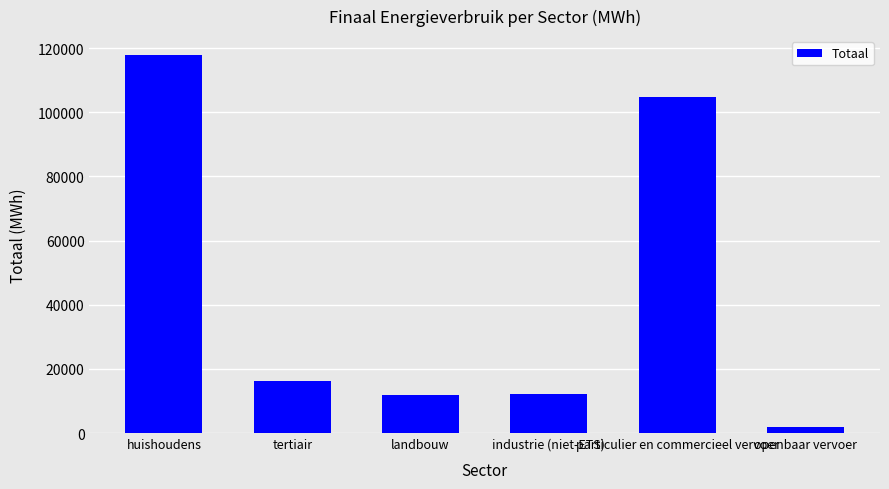

Is it true that the value at tertiair is 16153.1?

True